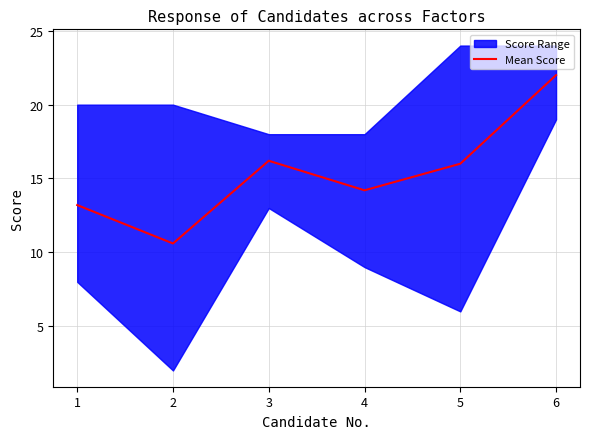

Between 3 and 2, which is larger?

3